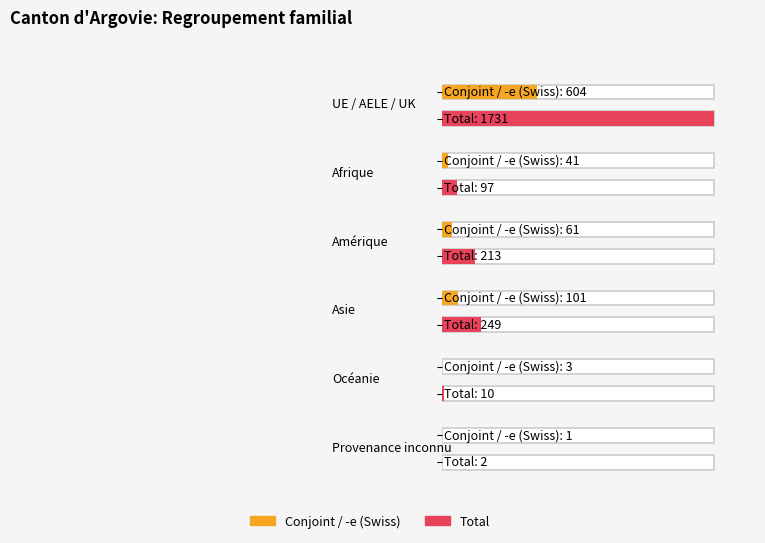

What is the difference between the maximum and minimum values in the Total series?

1729